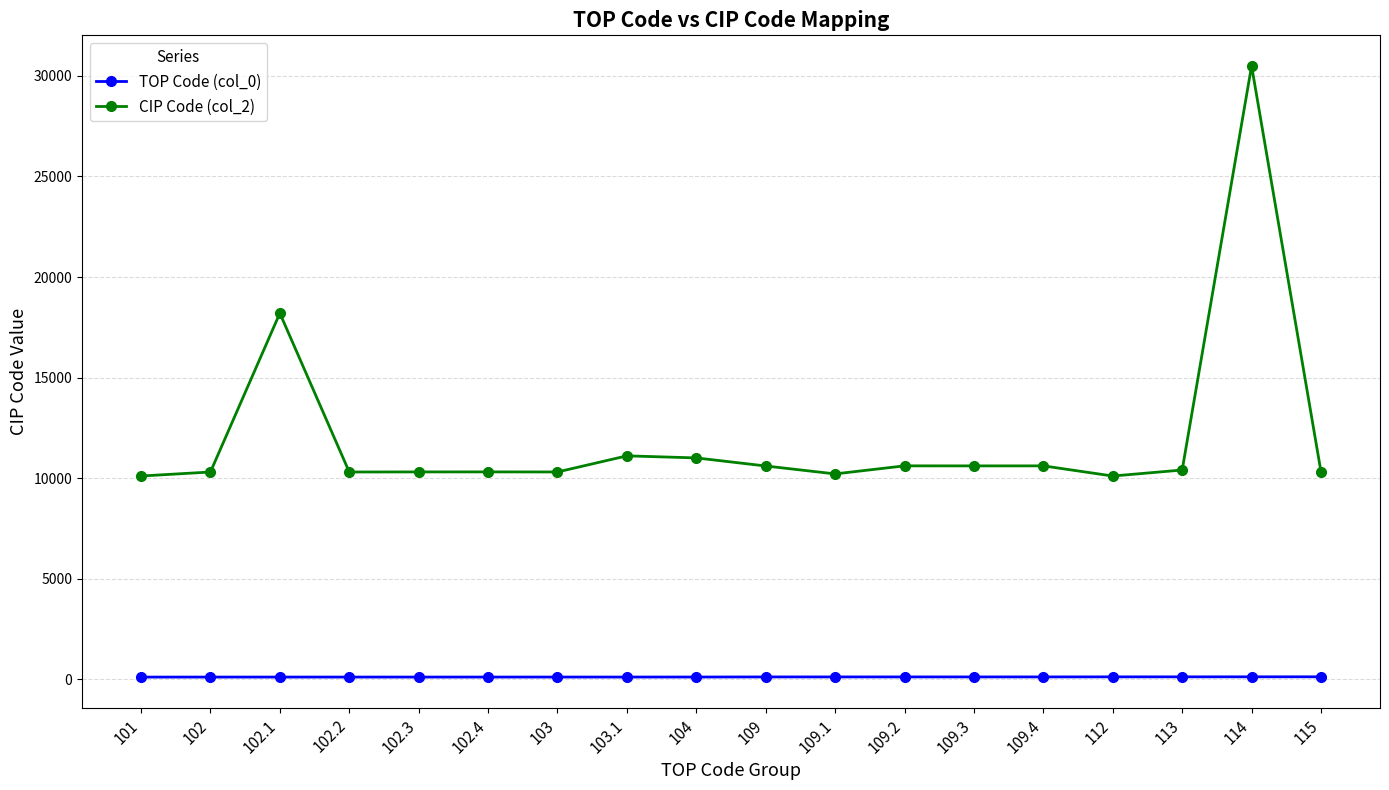

How many data points in CIP Code (col_2) are less than 10401?

9